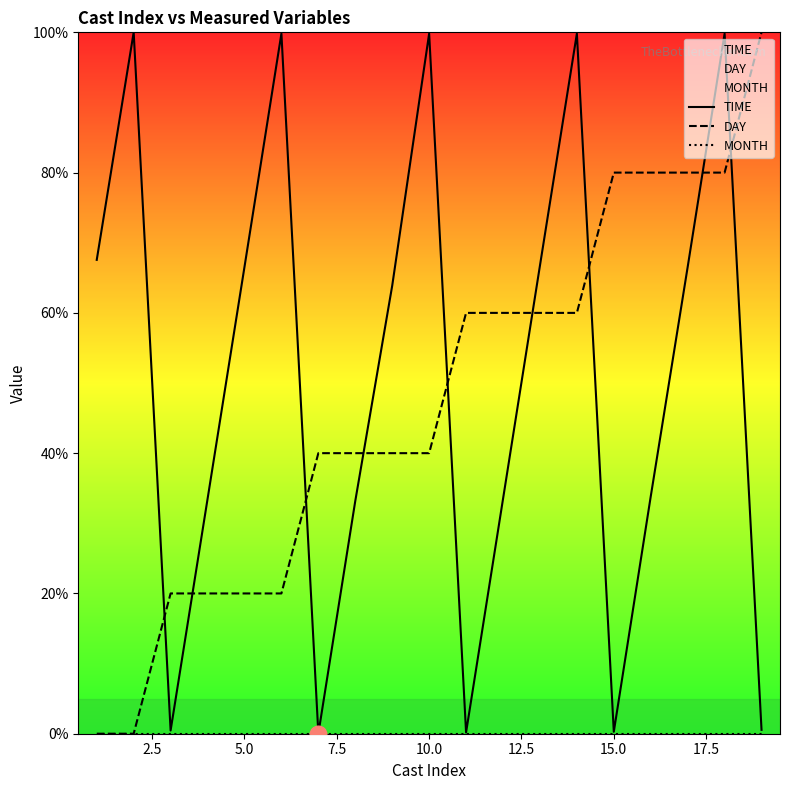

What is the spread (max minus min) of values at 15.0?

80.0